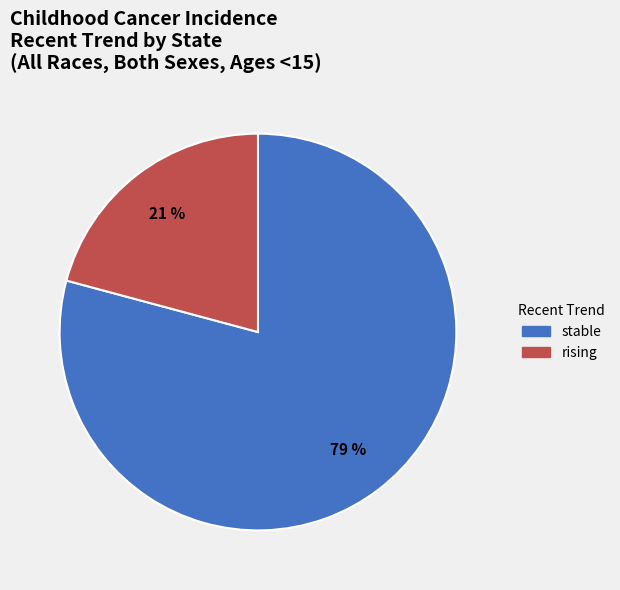

Count the number of slices in the pie.

2